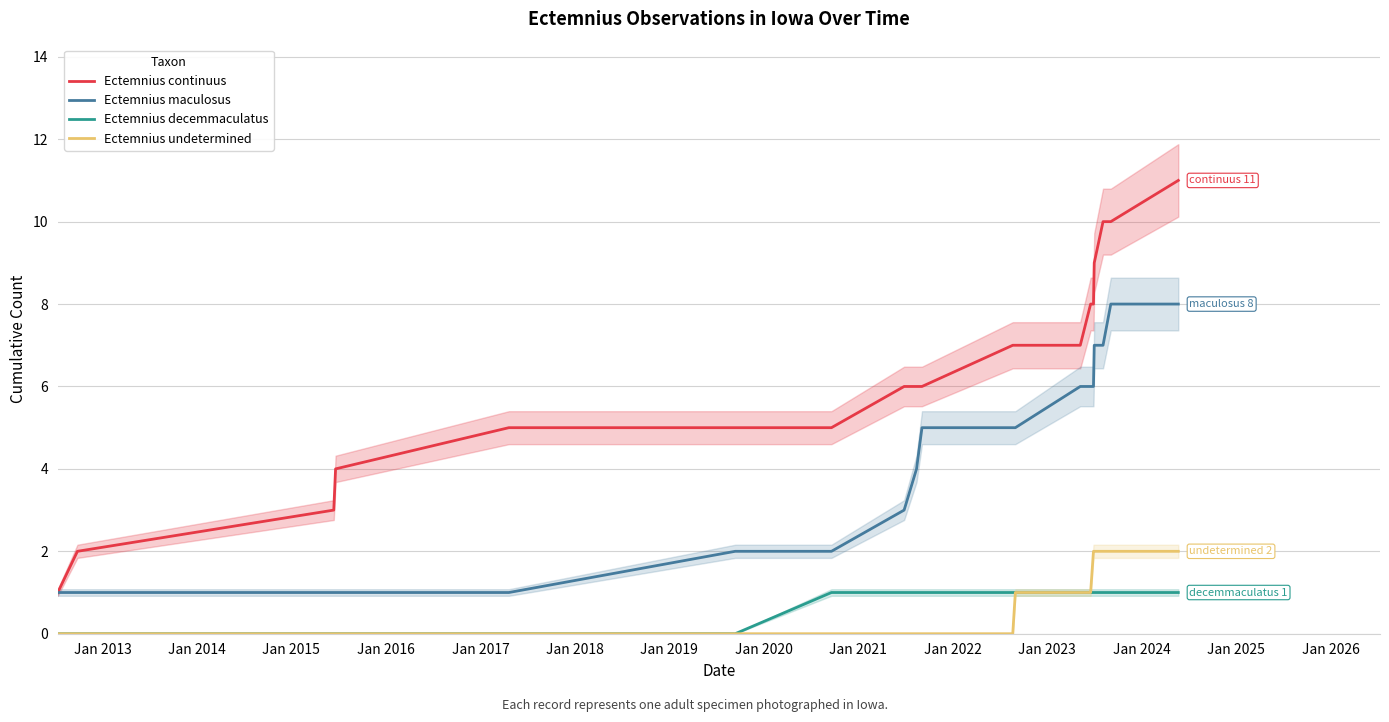

How many data points does each series have?

19